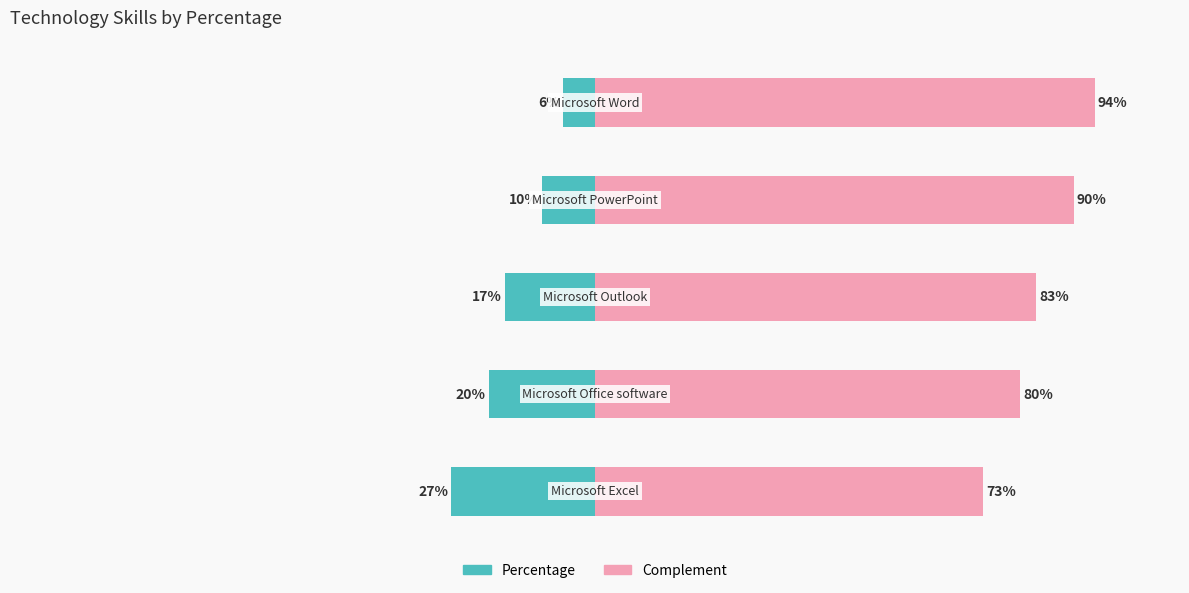

Rank the series by their maximum value, from lowest to highest.

Percentage, Complement